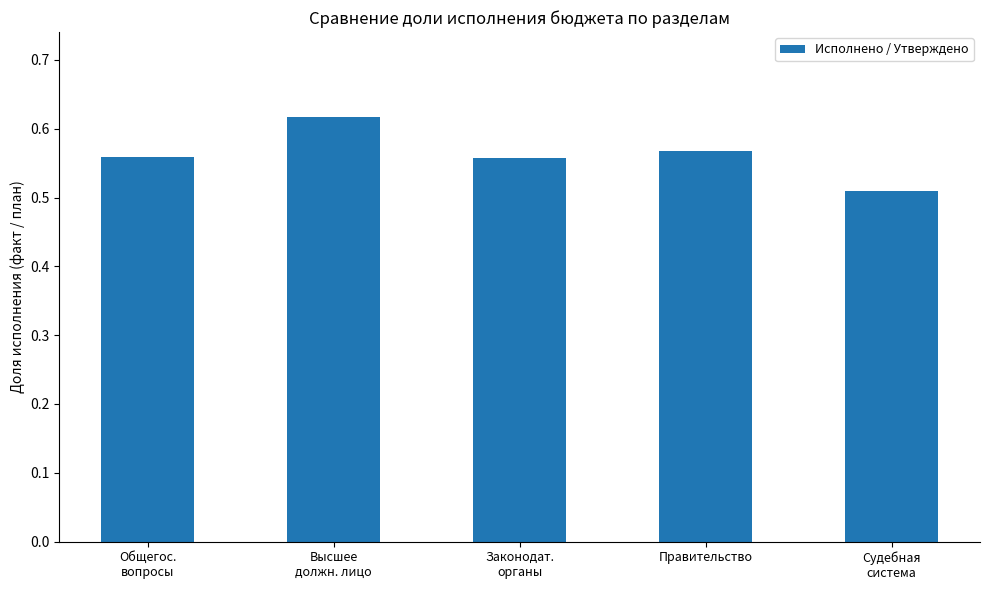

The chart shows a value of 0.4 at Правительство. True or false?

False